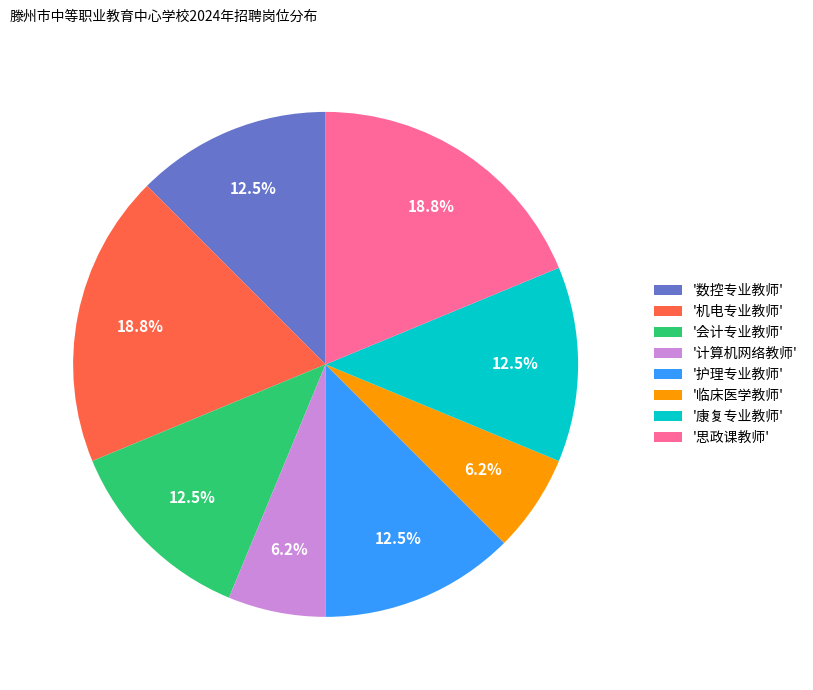

Is '机电专业教师' the majority of the pie?

No